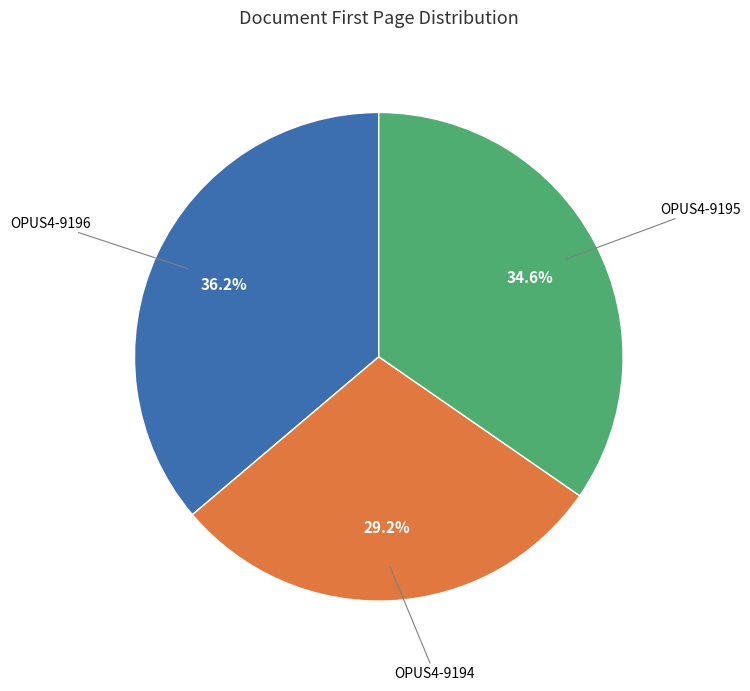

Is there a majority slice in this chart?

No